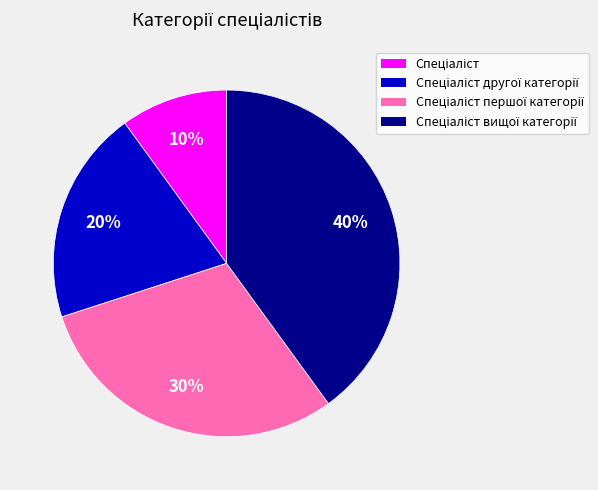

To the nearest percent, what is the difference between the largest and smallest slice percentages?

30%